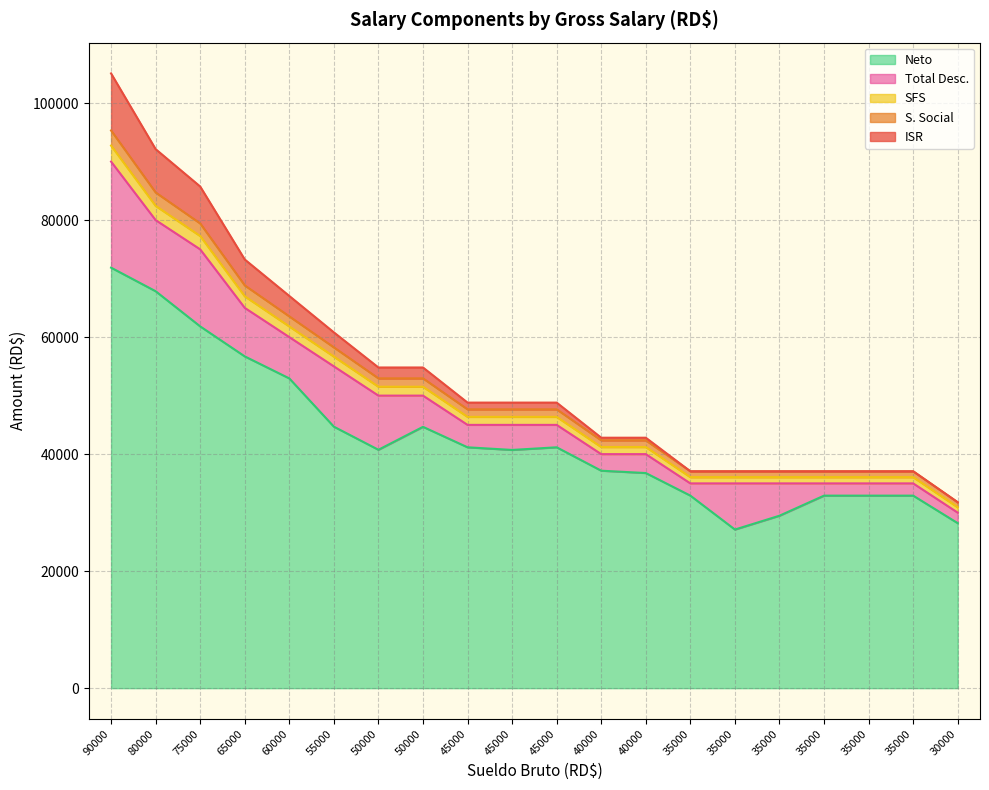

Between 35000 and 65000, which is larger?

65000